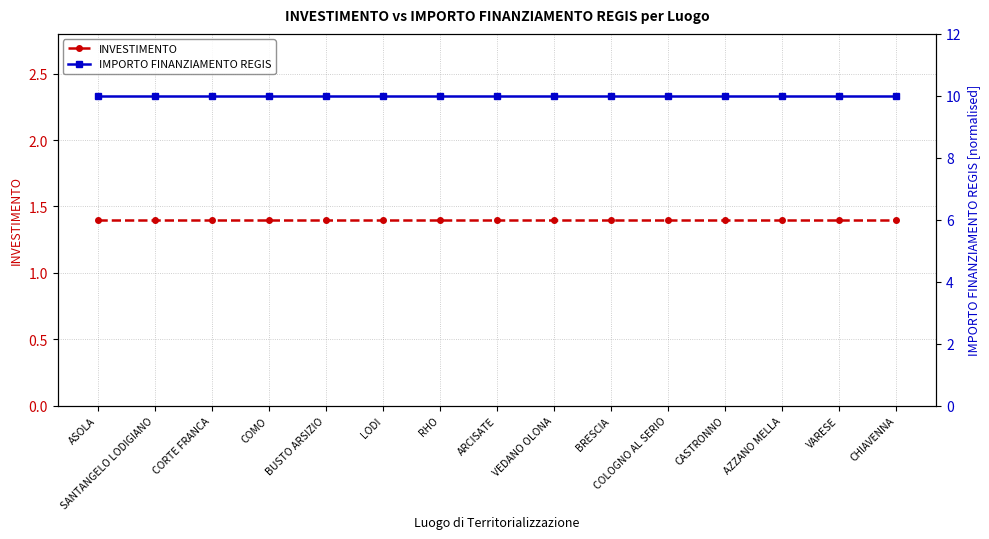

Rank the series by their average value, from lowest to highest.

INVESTIMENTO, IMPORTO FINANZIAMENTO REGIS